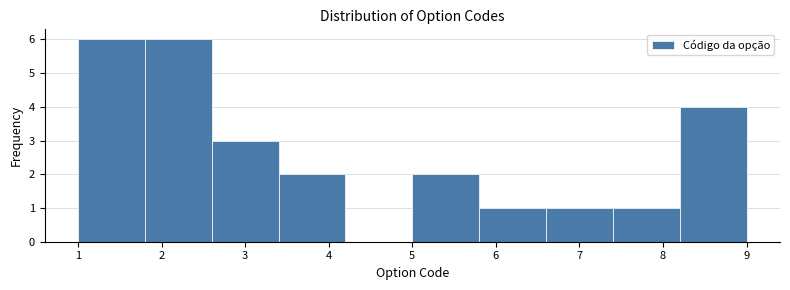

Reading left to right, list every bar in this chart as the range it spans on the x-axis followed by its height. The values are not printed on the chart, so give them approximately, as read against the axis.

1.0 to 1.8: 6
1.8 to 2.6: 6
2.6 to 3.4: 3
3.4 to 4.2: 2
4.2 to 5.0: 0
5.0 to 5.8: 2
5.8 to 6.6: 1
6.6 to 7.4: 1
7.4 to 8.2: 1
8.2 to 9.0: 4